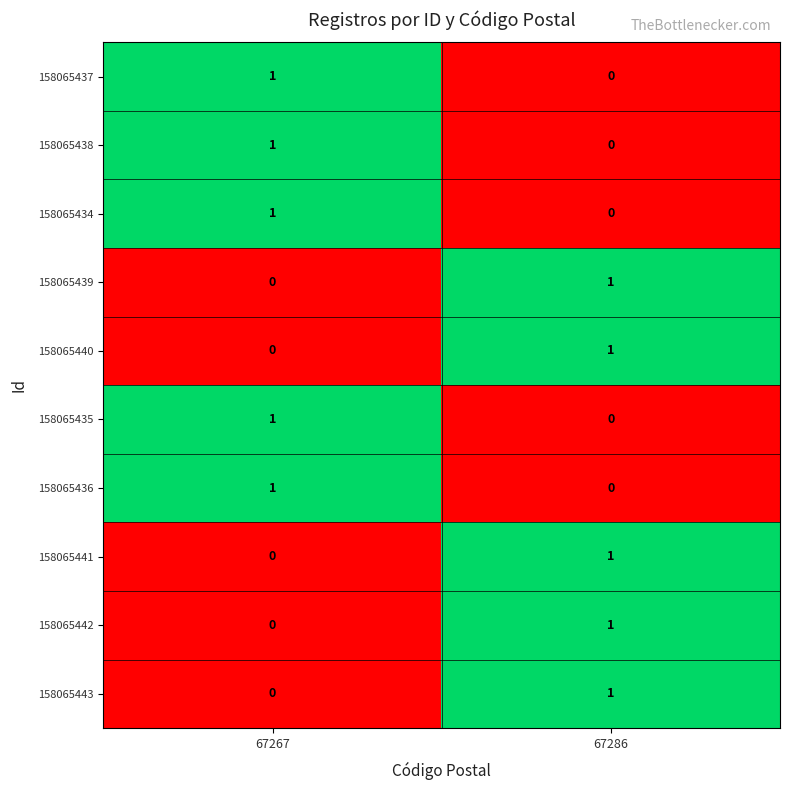

Reading right to left, transcribe all the data shown in this chart.

158065437: 0	1
158065438: 0	1
158065434: 0	1
158065439: 1	0
158065440: 1	0
158065435: 0	1
158065436: 0	1
158065441: 1	0
158065442: 1	0
158065443: 1	0